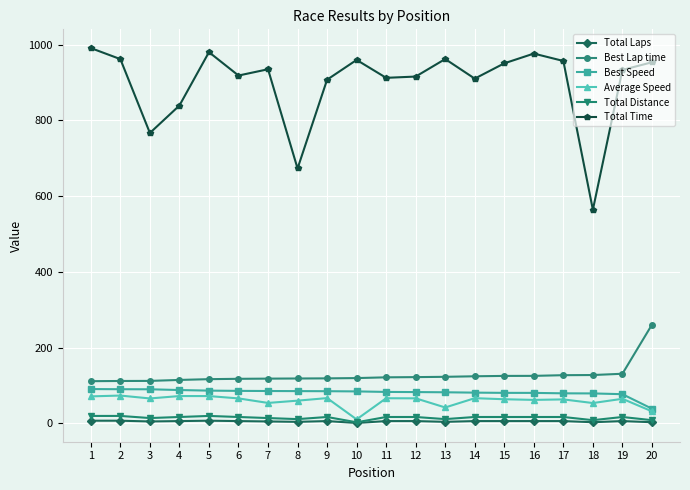

How many categories are shown in the chart?

20